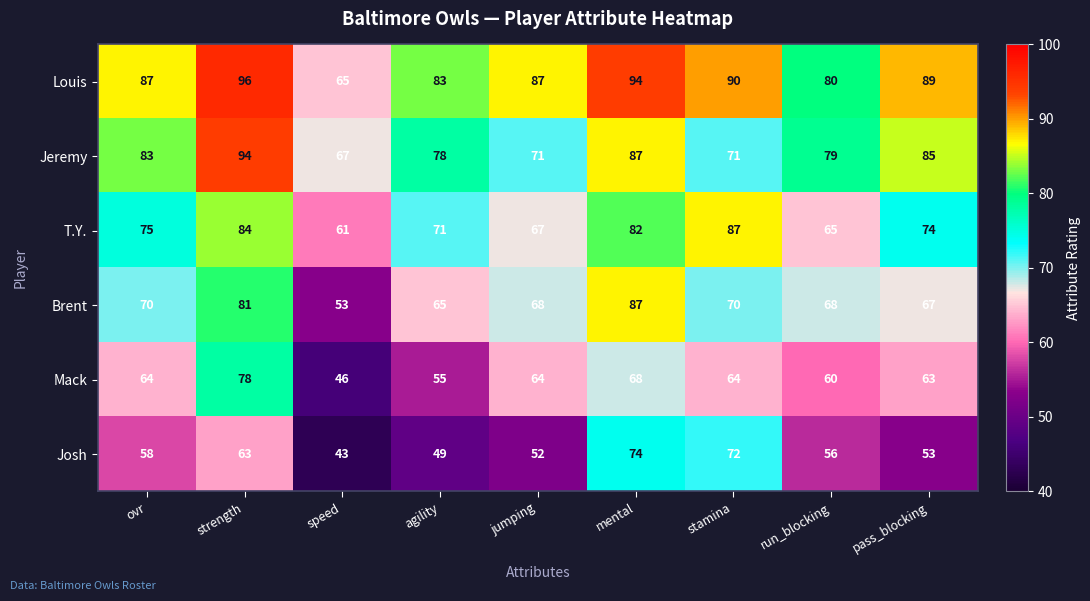

What is the sum of all Mack values?

562